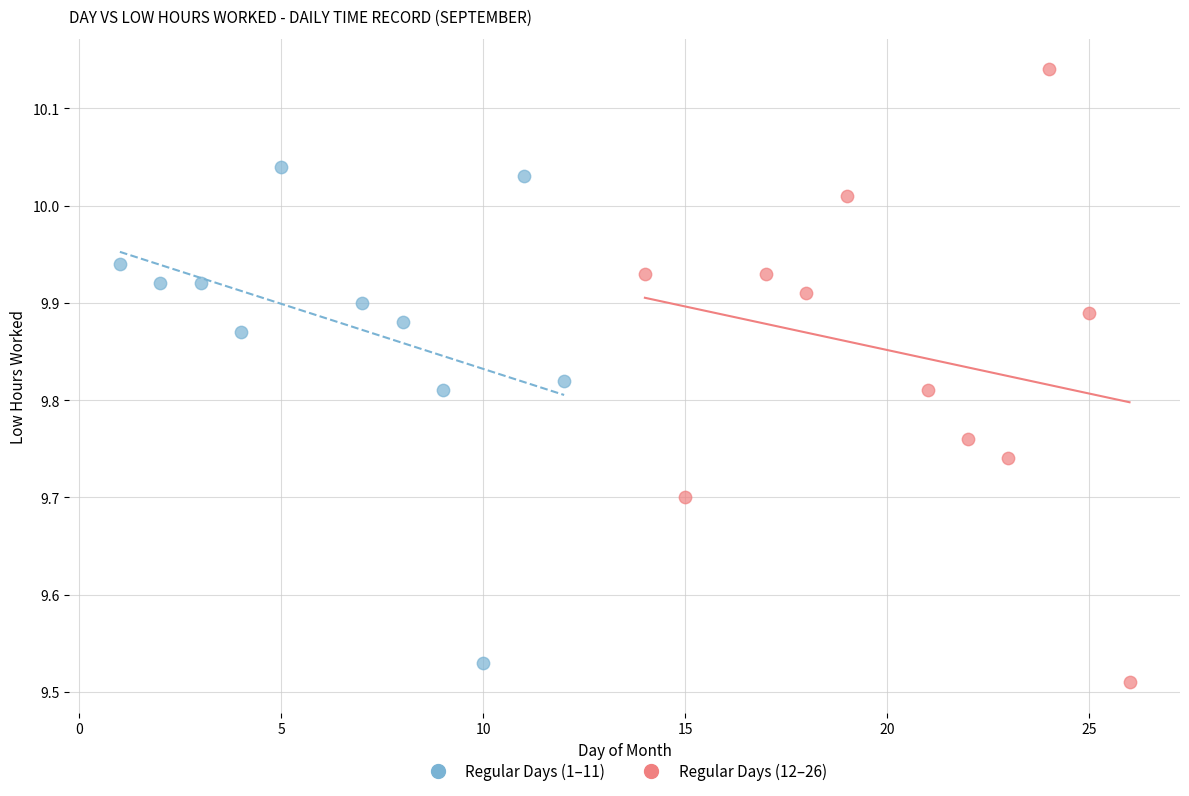

Which series contains the highest Y value?

Regular Days (12–26)